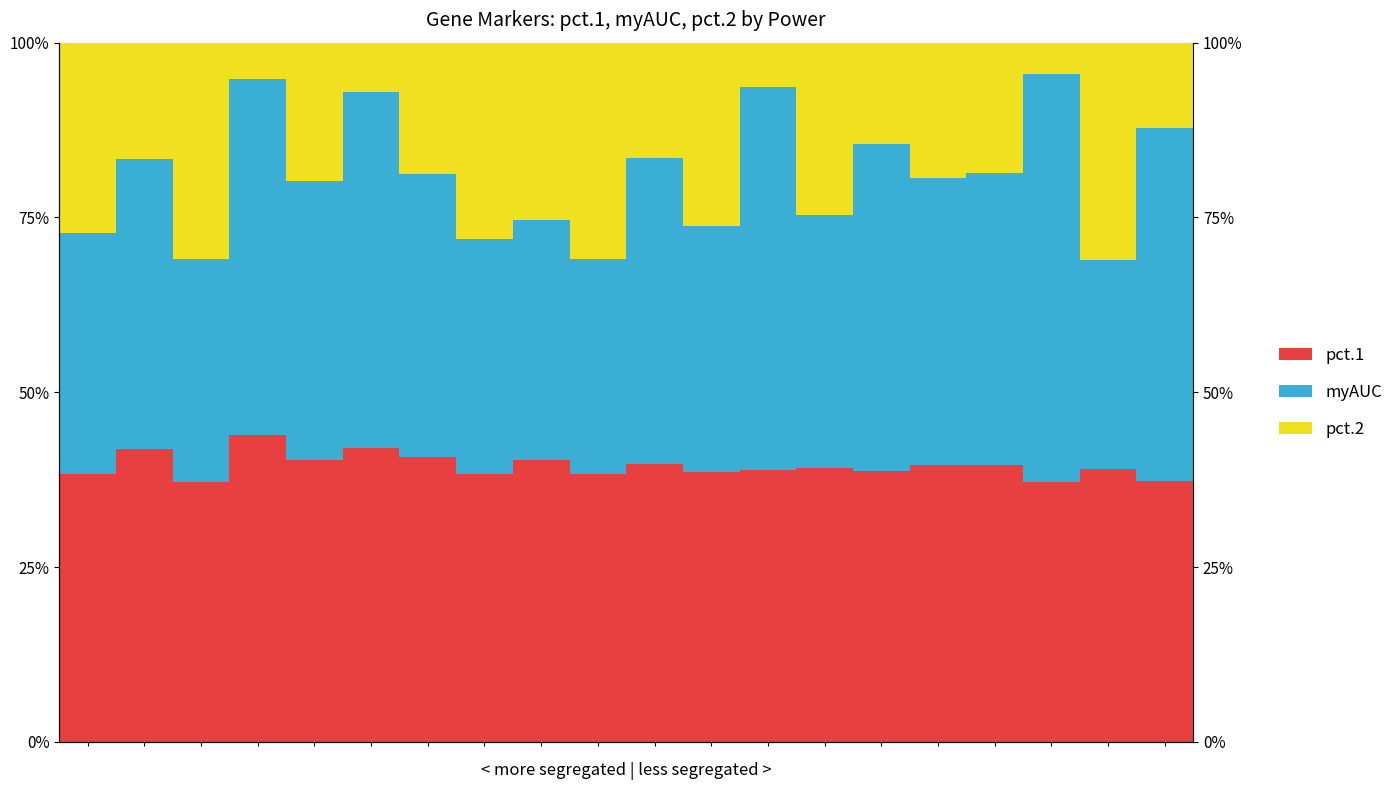

Reading left to right, list all the values displayed in this chart.

pct.1: 0.4	0.4	0.4	0.4	0.4	0.4	0.4	0.4	0.4	0.4	0.4	0.4	0.4	0.4	0.4	0.4	0.4	0.4	0.4	0.4
myAUC: 0.3	0.4	0.3	0.5	0.4	0.5	0.4	0.3	0.3	0.3	0.4	0.4	0.5	0.4	0.5	0.4	0.4	0.6	0.3	0.5
pct.2: 0.3	0.2	0.3	0.1	0.2	0.1	0.2	0.3	0.3	0.3	0.2	0.3	0.1	0.2	0.1	0.2	0.2	0.0	0.3	0.1